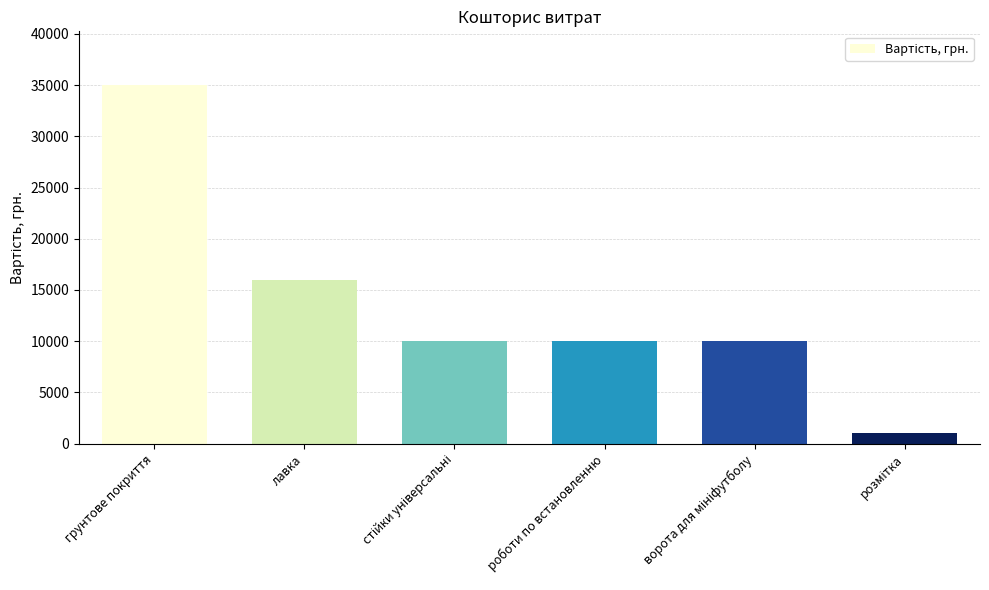

Between лавка and роботи по встановленню, which is larger?

лавка